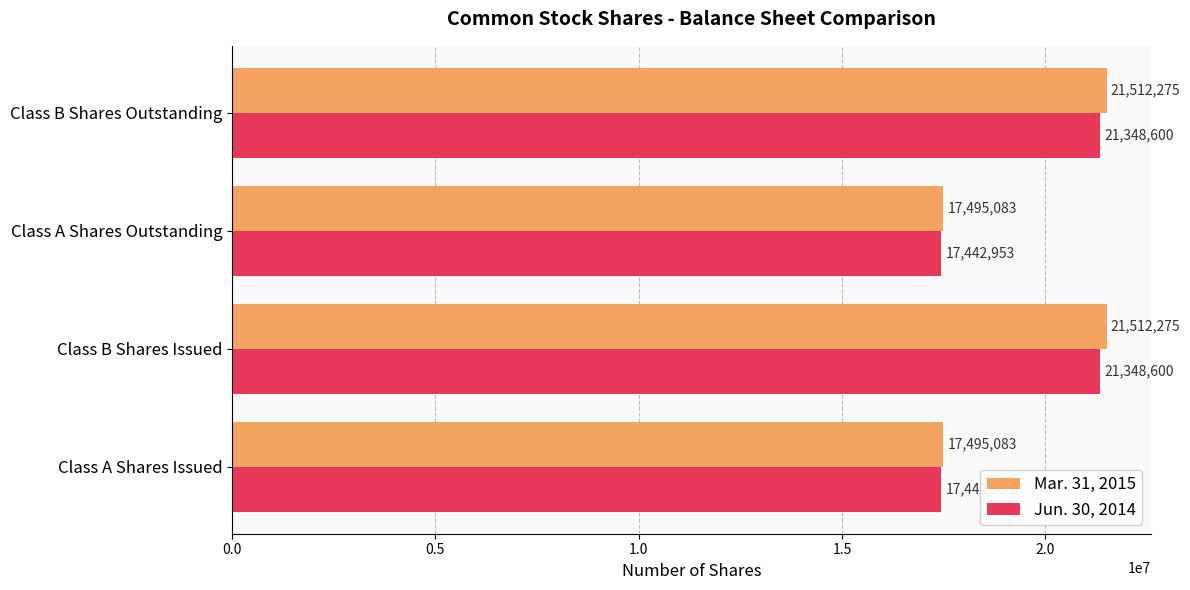

The value of Jun. 30, 2014 at Class A Shares Issued is 26462652. True or false?

False